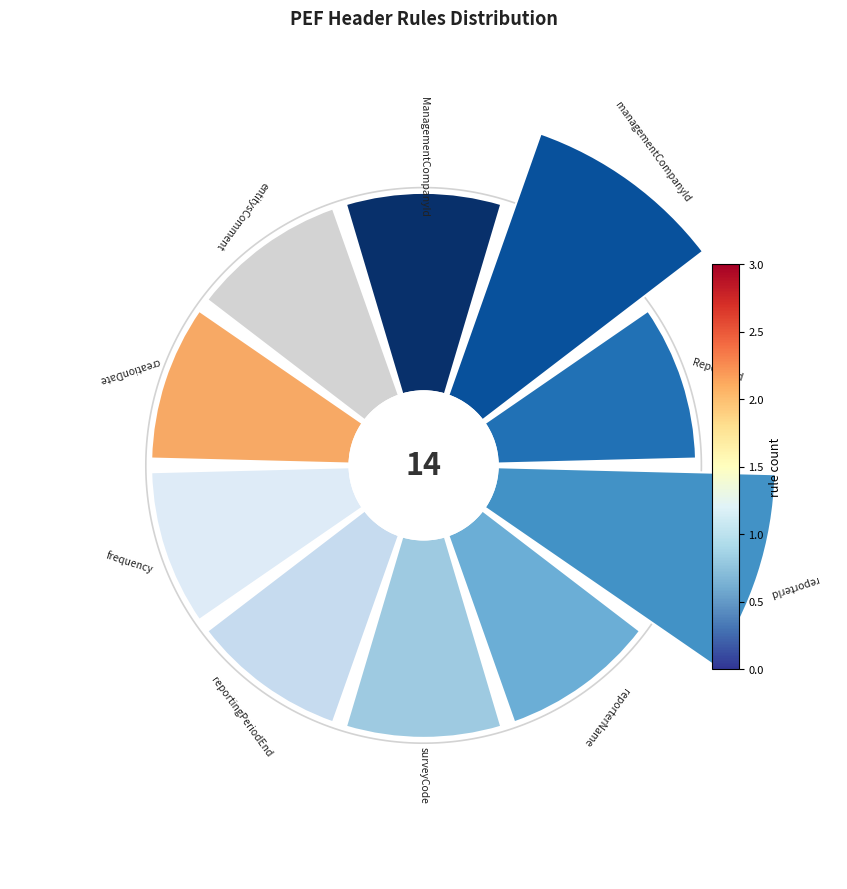

Does reporterName account for over 50% of the chart?

No